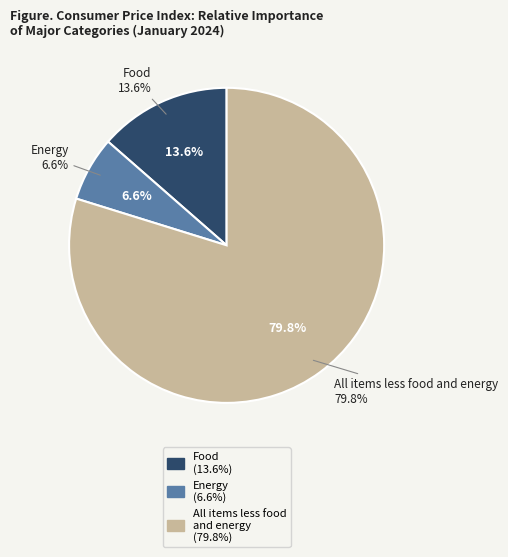

How many slices are in this pie chart?

3